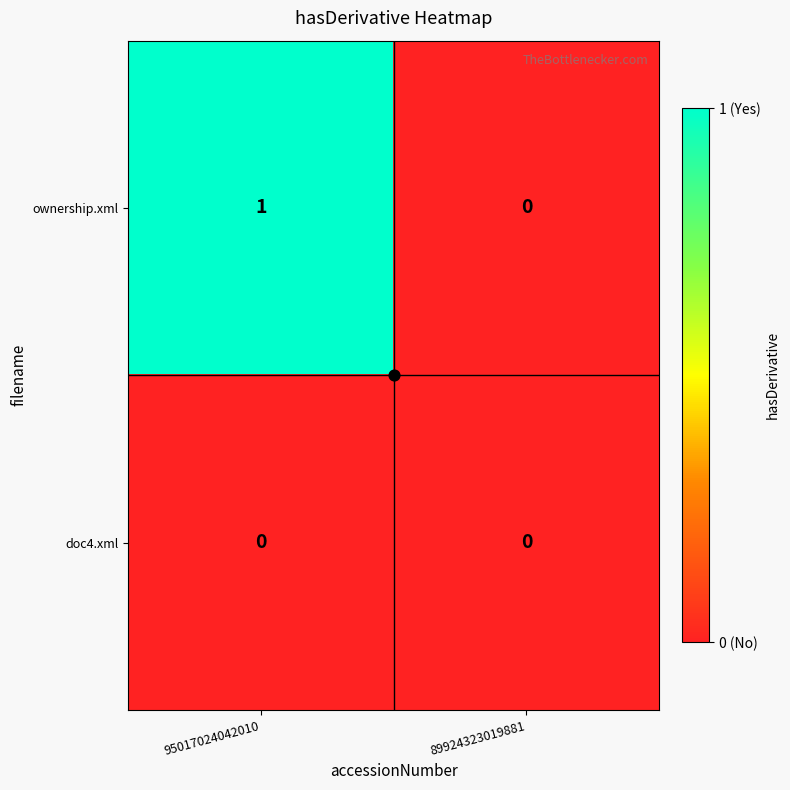

What is the greatest value displayed?

1